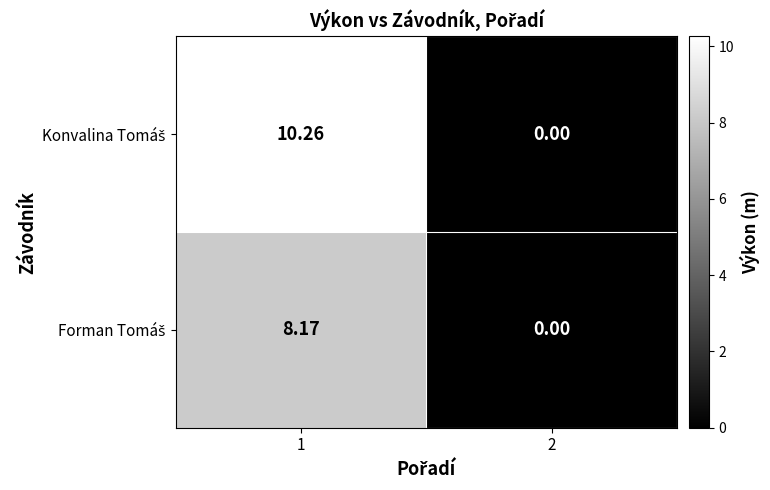

Which series has the largest range (max minus min)?

Konvalina Tomáš